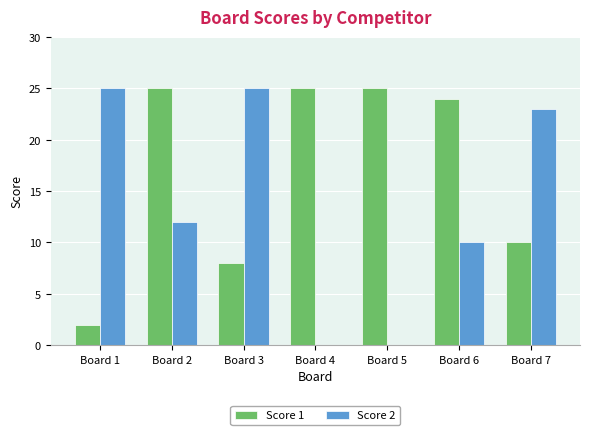

True or false: Score 2 has a value of 12 at Board 2.

True